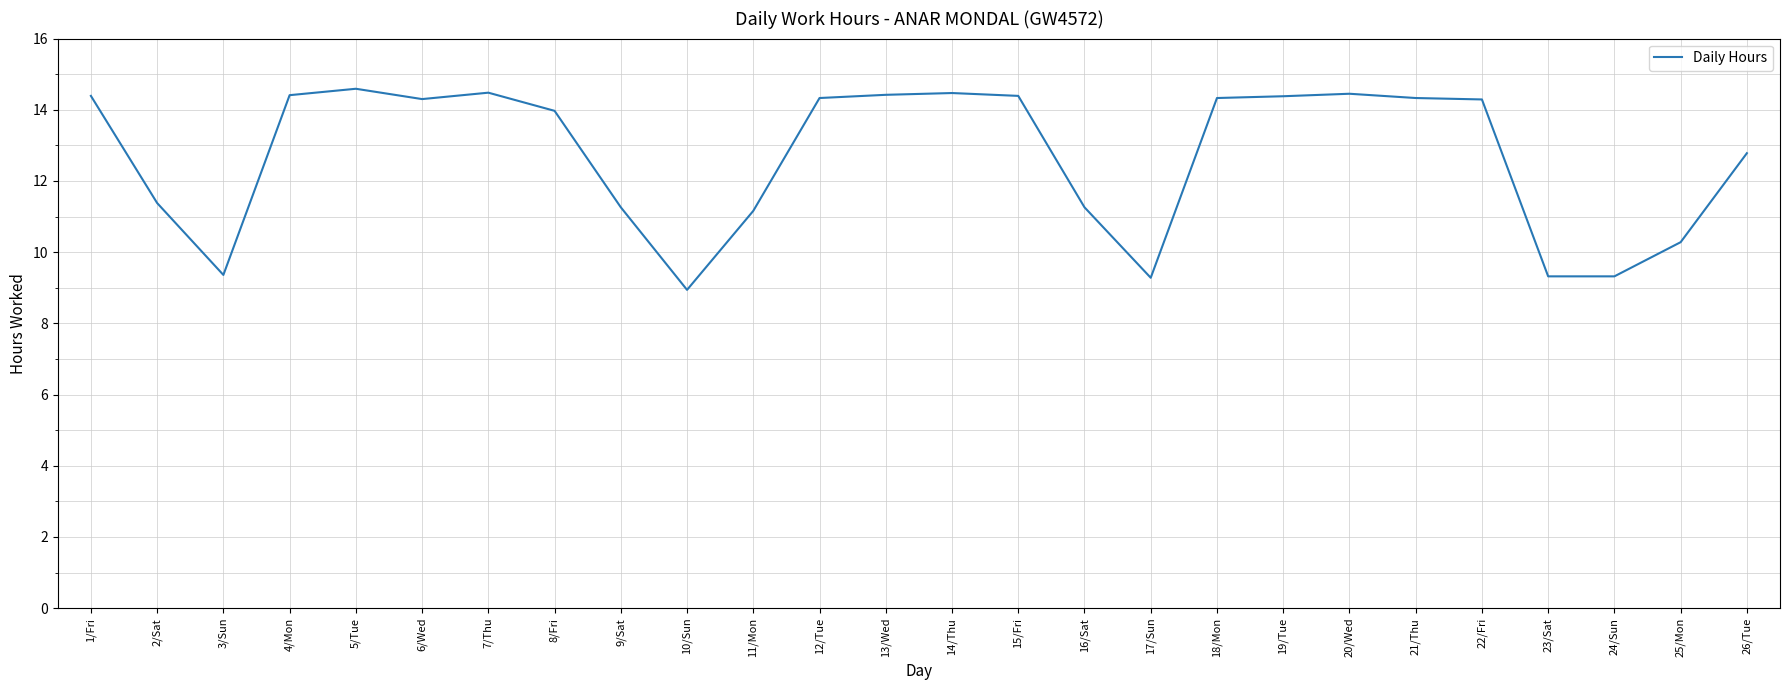

The value at 3/Sun is 16.4. True or false?

False